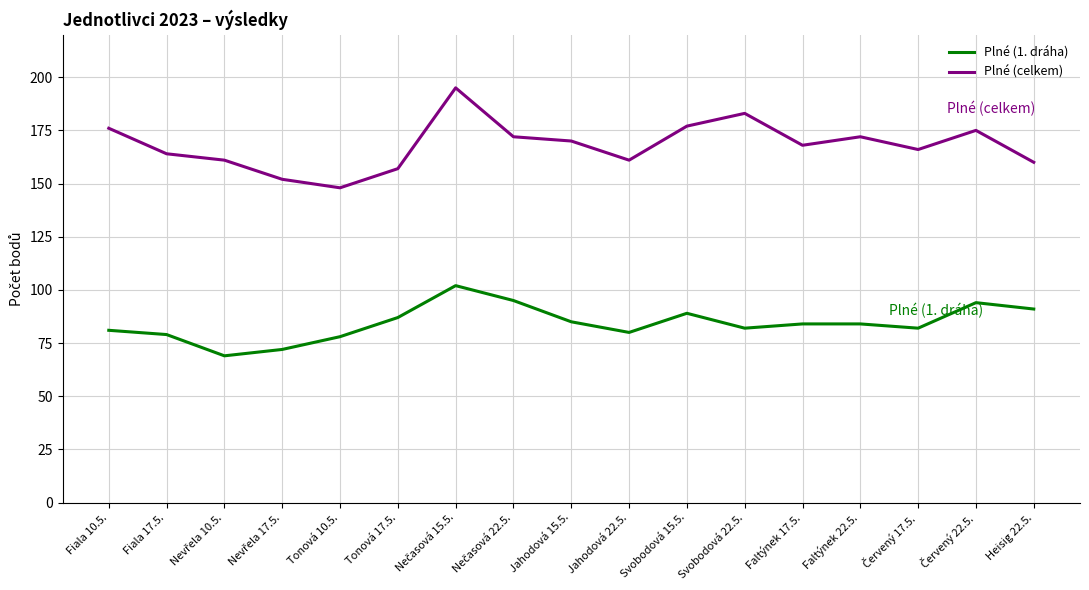

Is this an area chart (filled region under the line)?

No